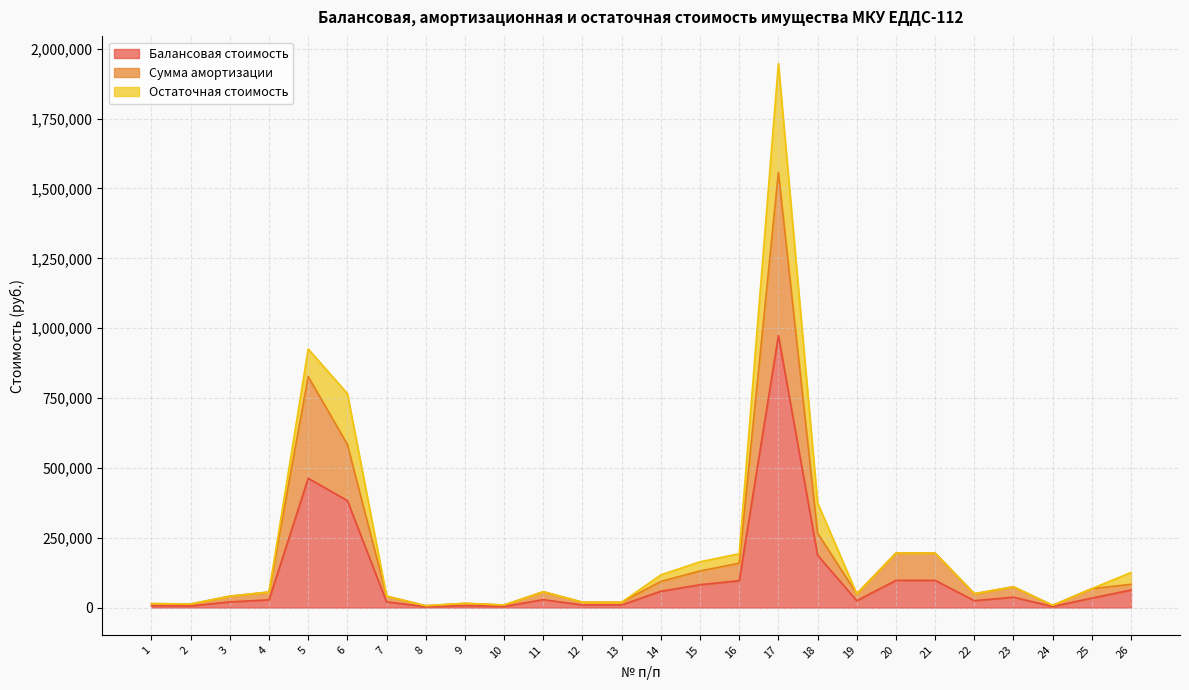

True or false: Балансовая стоимость has a value of 58415.3 at 20.

False